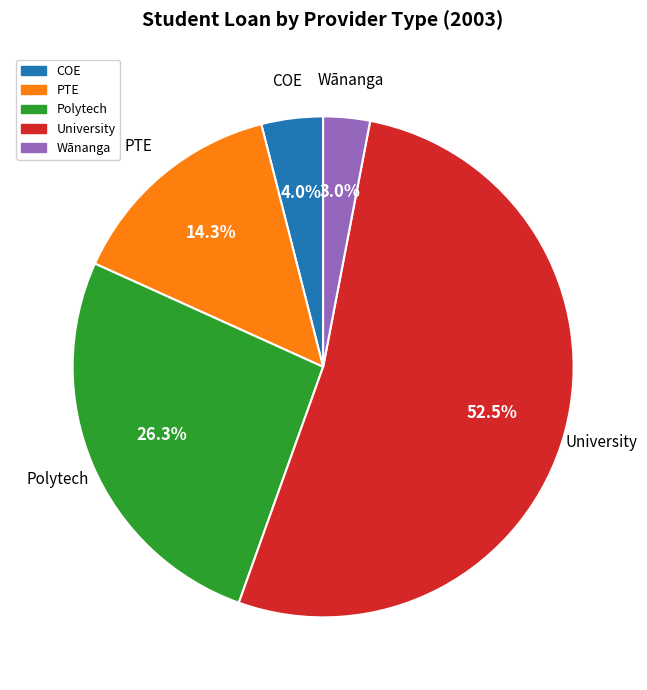

Do University and PTE together represent more than half of the pie?

Yes